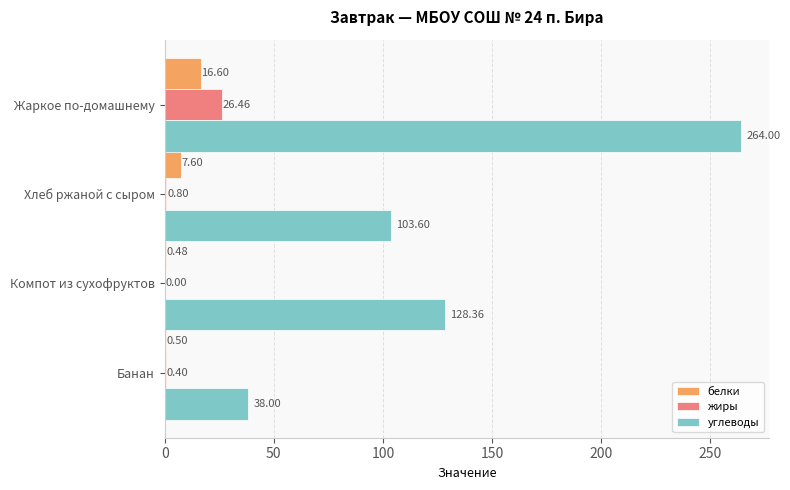

At which category is the sum across all series the highest?

Жаркое по-домашнему